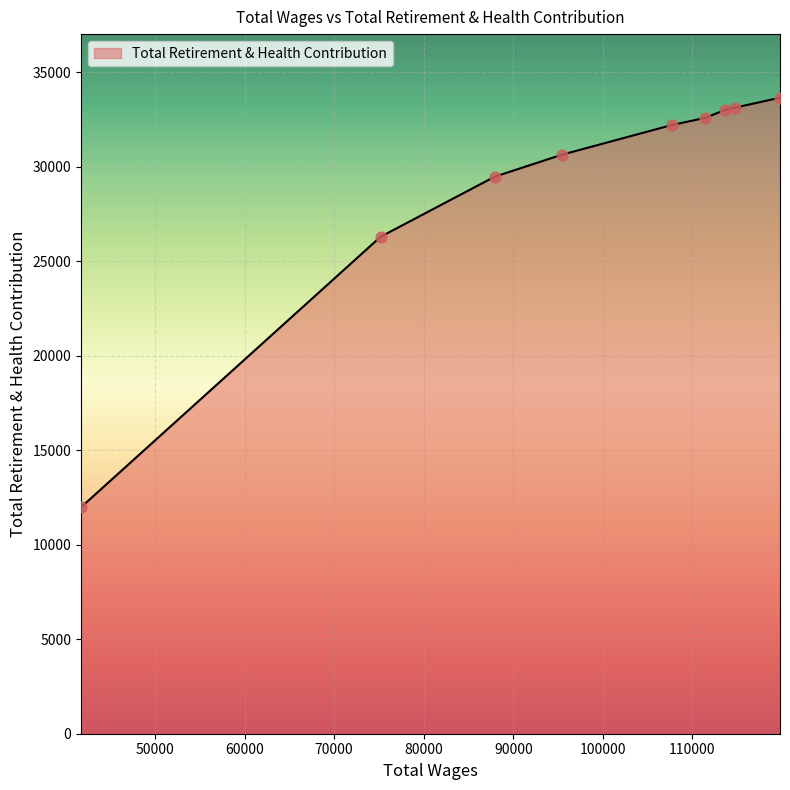

What is the minimum value shown in the chart?

11984